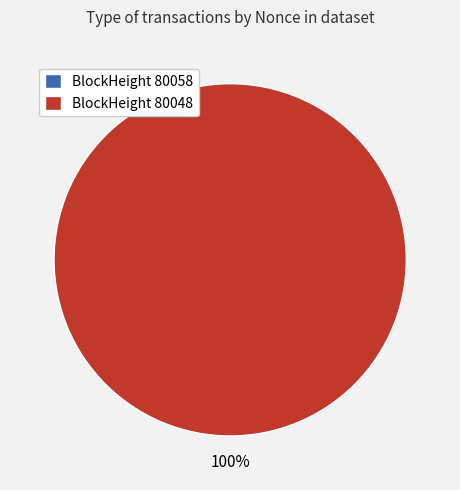

Count the number of slices in the pie.

2